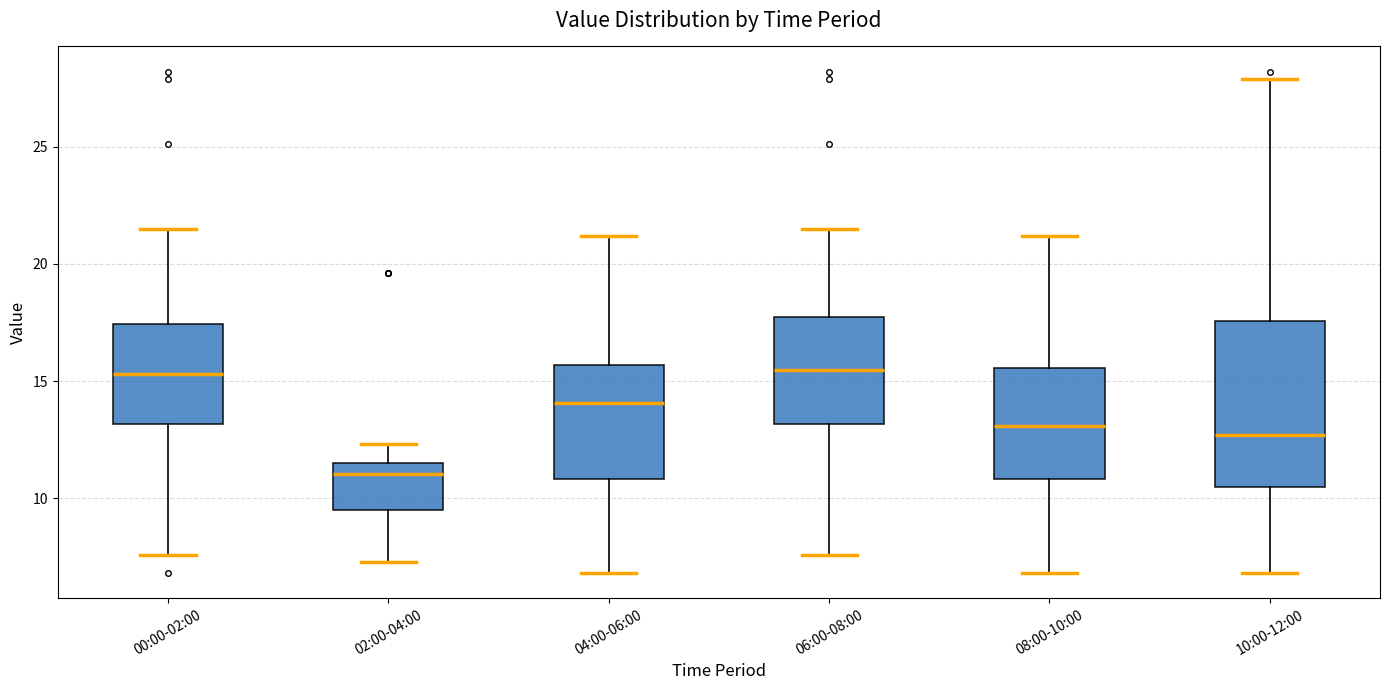

Reading left to right, transcribe this box plot: for each box, give where its median line is, the range the box spans, and where its two whiskers end, as read against the y-axis. The values are not printed on the chart, so give them approximately, as read against the axis.

00:00-02:00: median 15.5, box 13.0 to 17.5, whiskers 7.5 to 21.5
02:00-04:00: median 11.0, box 9.5 to 11.5, whiskers 7.5 to 12.5
04:00-06:00: median 14.0, box 11.0 to 15.5, whiskers 7.0 to 21.0
06:00-08:00: median 15.5, box 13.0 to 18.0, whiskers 7.5 to 21.5
08:00-10:00: median 13.0, box 11.0 to 15.5, whiskers 7.0 to 21.0
10:00-12:00: median 12.5, box 10.5 to 17.5, whiskers 7.0 to 28.0